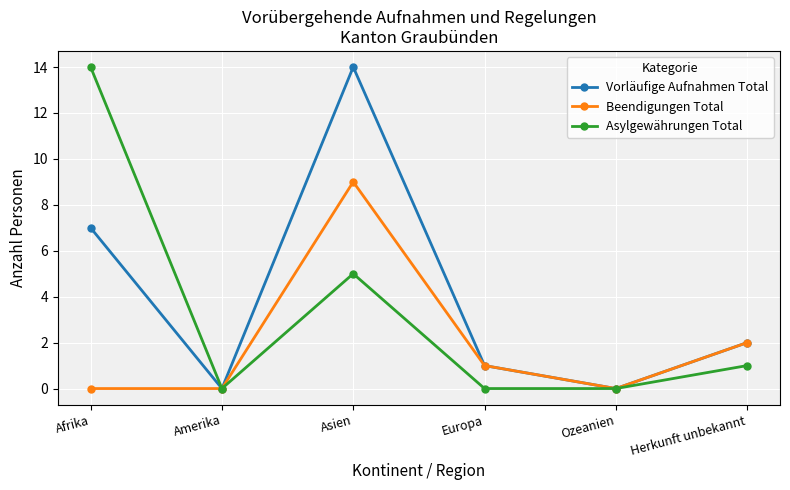

What is the spread (max minus min) of values at Asien?

9